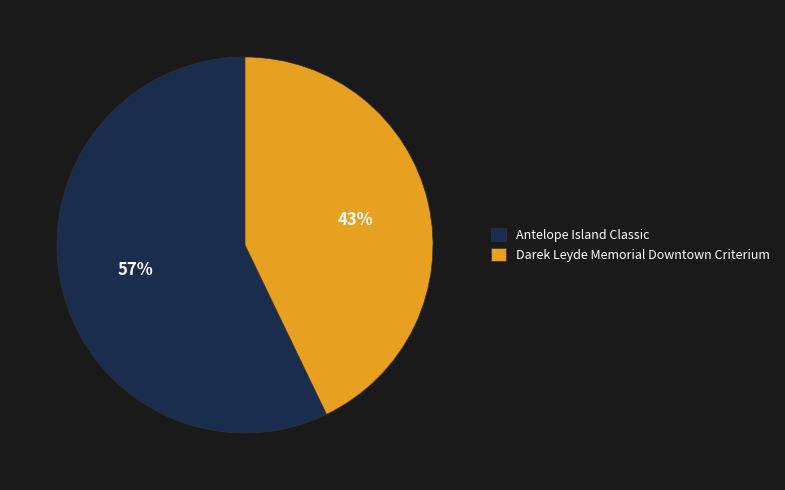

Between Antelope Island Classic and Darek Leyde Memorial Downtown Criterium, which is larger?

Antelope Island Classic